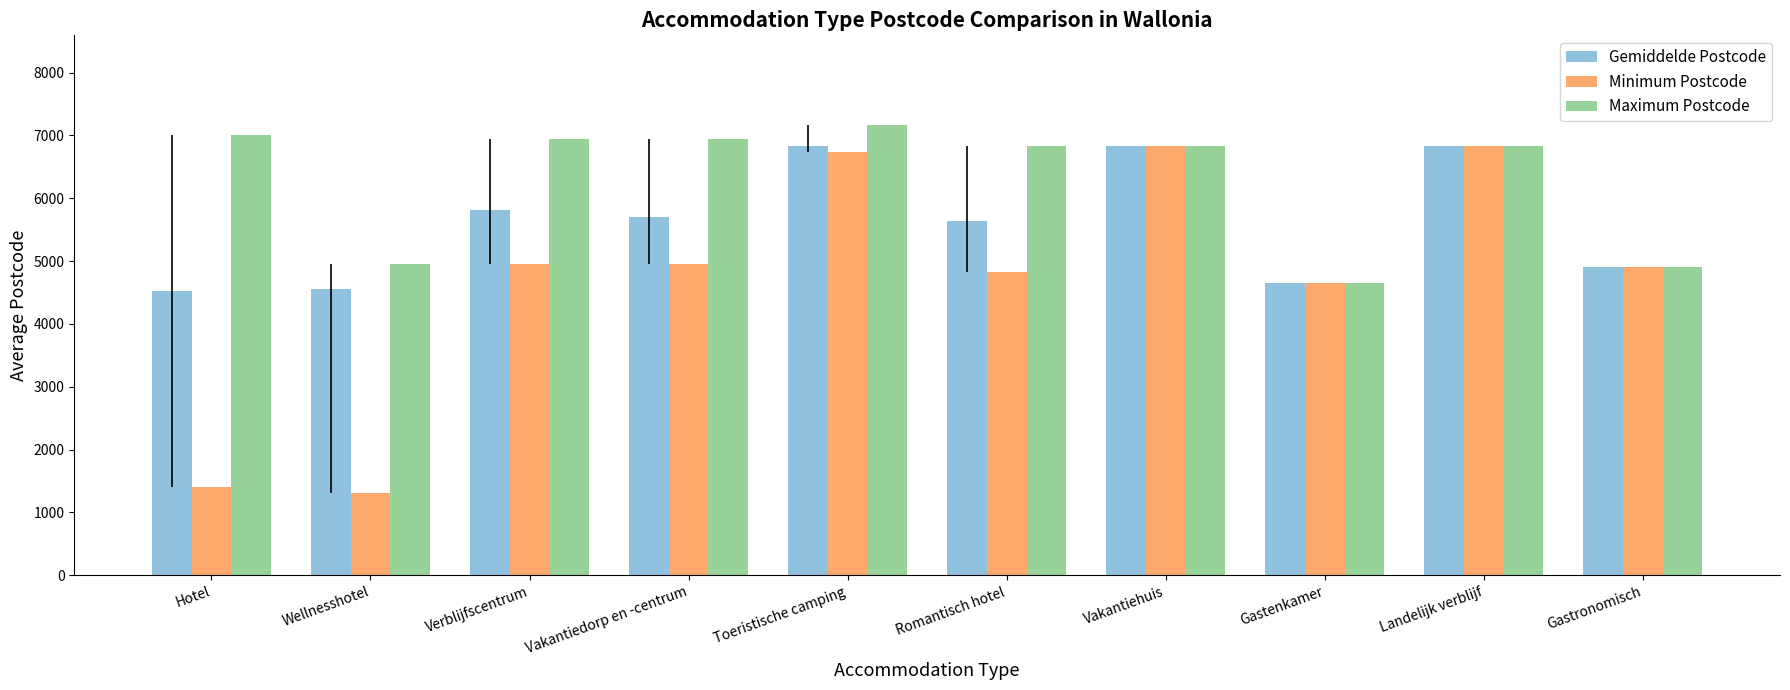

What is the label of the 7th bar from the right?

Vakantiedorp en -centrum